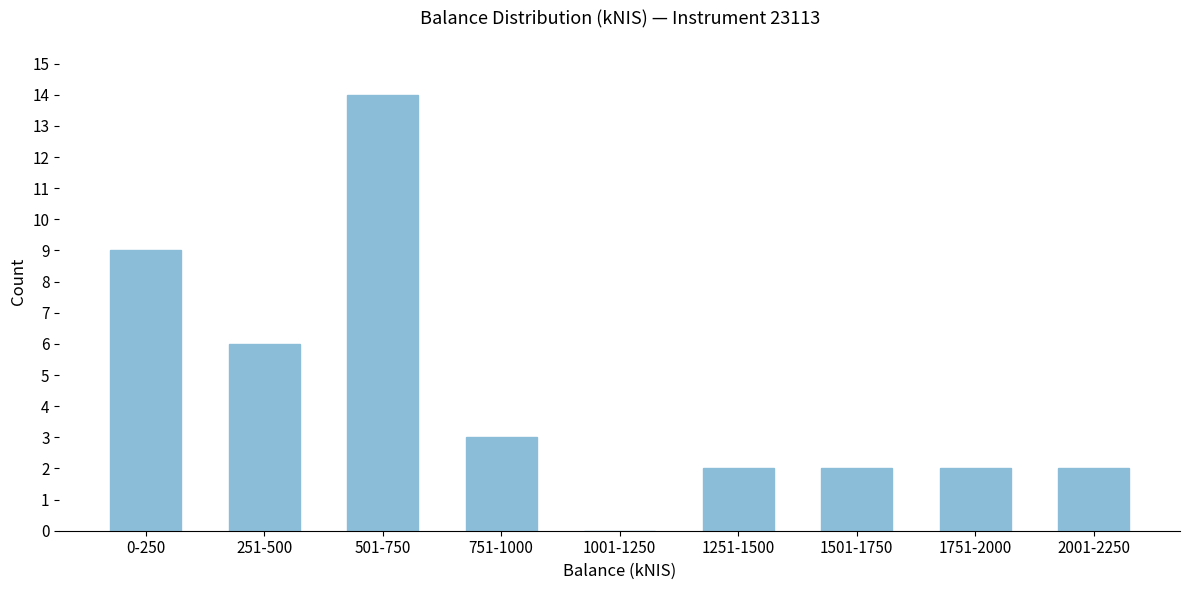

Reading left to right, what are all the values shown in this chart?

0-250=9	251-500=6	501-750=14	751-1000=3	1001-1250=0	1251-1500=2	1501-1750=2	1751-2000=2	2001-2250=2